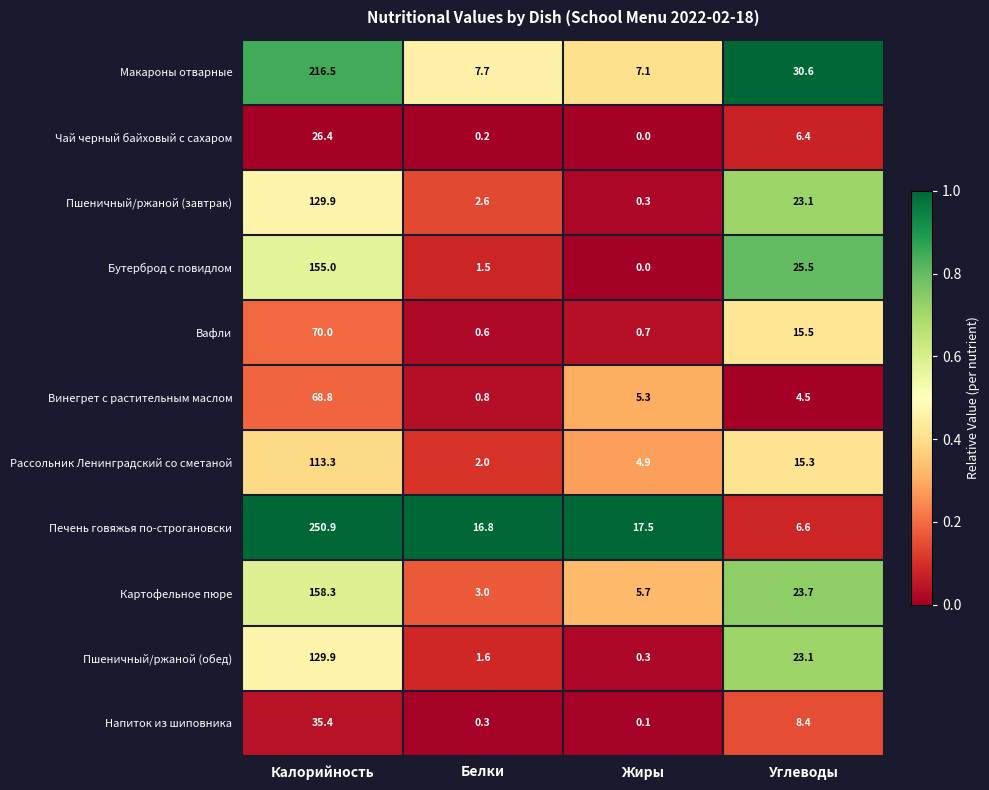

Is it true that Рассольник Ленинградский со сметаной equals 7.2 at Жиры?

False